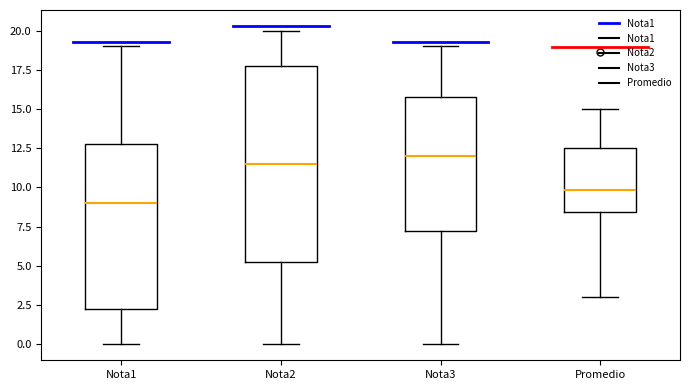

Comparing the boxes themselves (not the whiskers), which one is the tallest?

Nota2